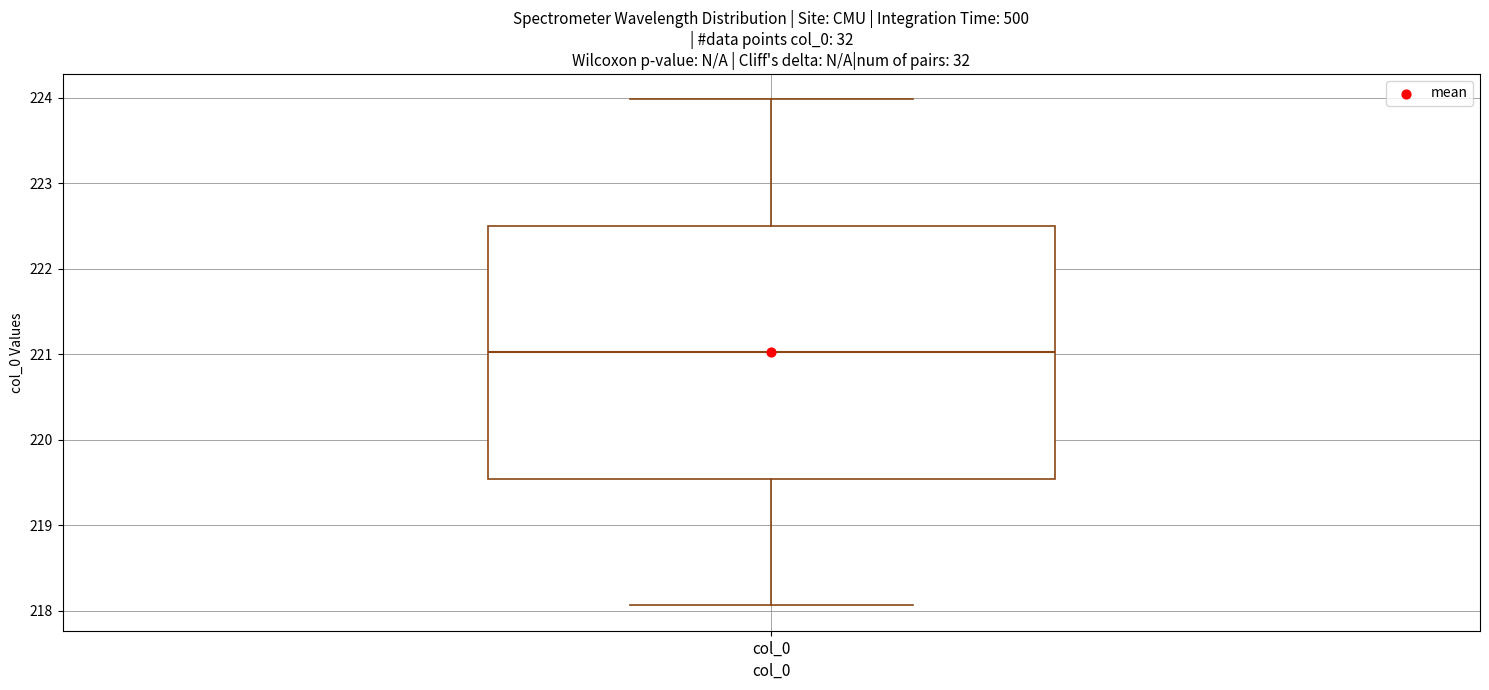

Read this box plot against the y-axis: the position of the median line, the range covered by the box, and the ends of both whiskers. The values are not printed on the chart, so give them approximately, as read against the axis.

median 221.0, box 219.5 to 222.5, whiskers 218.1 to 224.0